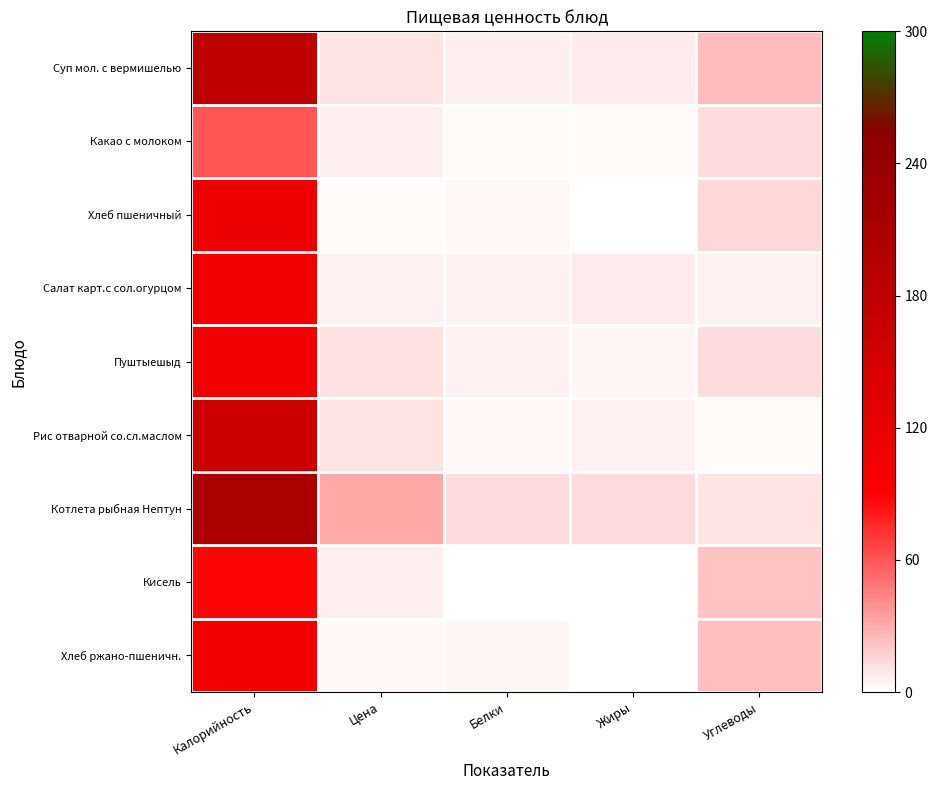

What is the spread (max minus min) of values at Калорийность?

146.9